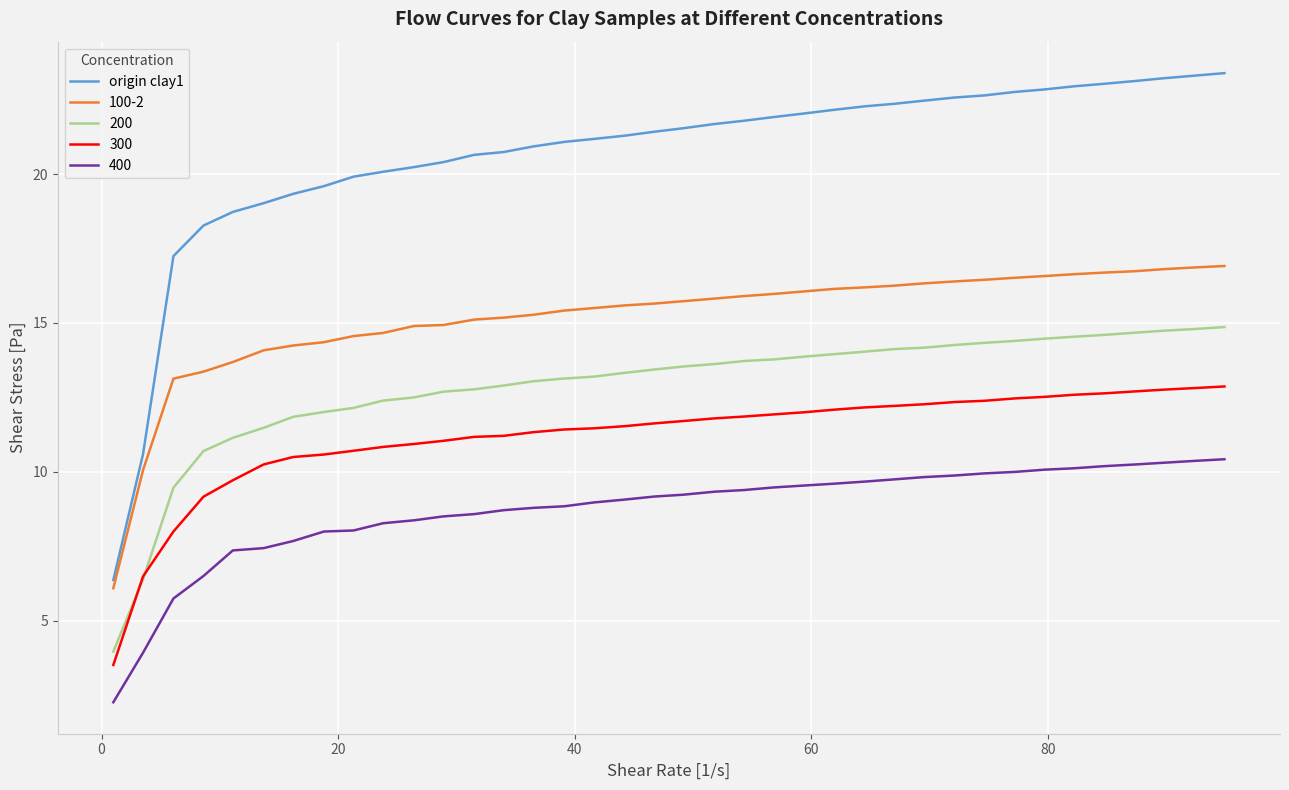

List the series in order of their peak value, lowest first.

400, 300, 200, 100-2, origin clay1